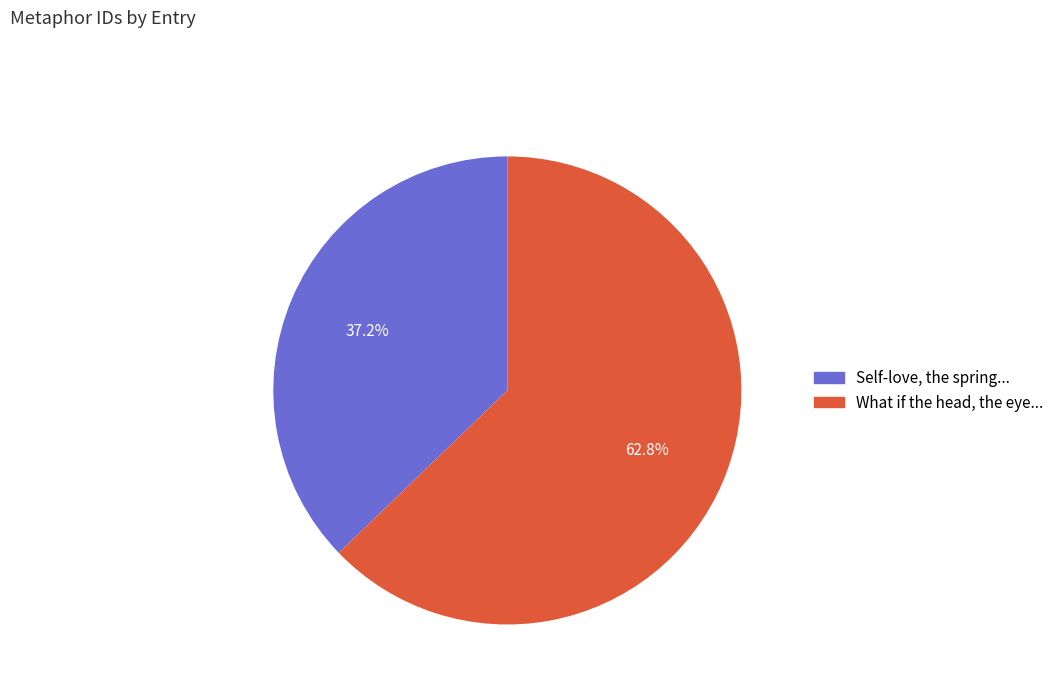

Rank the categories by value from lowest to highest.

Self-love, the spring..., What if the head, the eye...